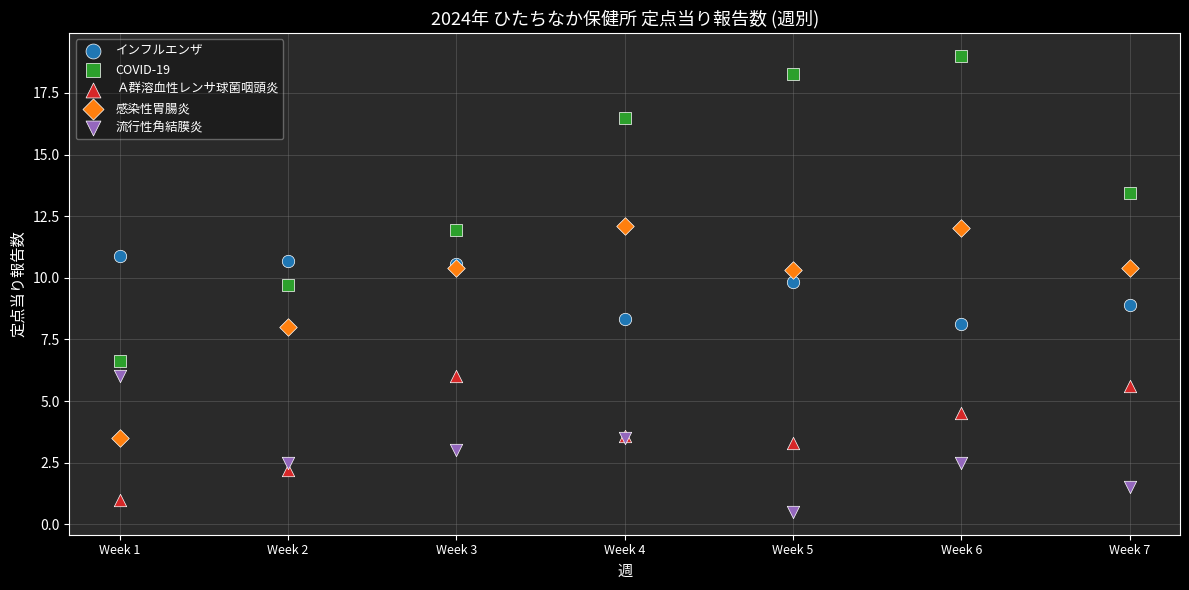

In the 感染性胃腸炎 series, what Y value is closest to 7?

8.0